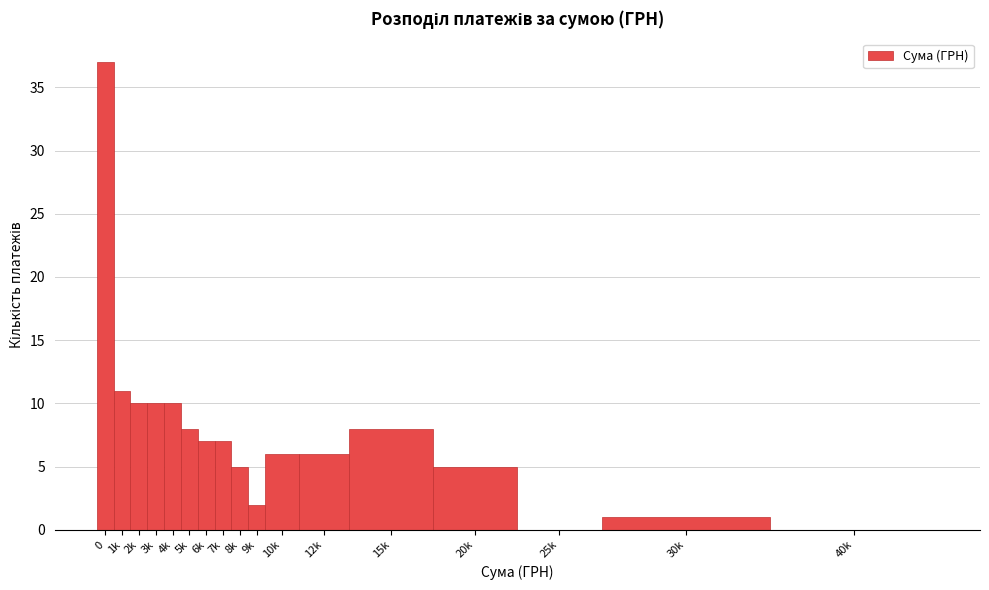

Reading left to right, extract all data points from this chart.

0=37	1k=11	2k=10	3k=10	4k=10	5k=8	6k=7	7k=7	8k=5	9k=2	10k=6	12k=6	15k=8	20k=5	25k=0	30k=1	40k=0